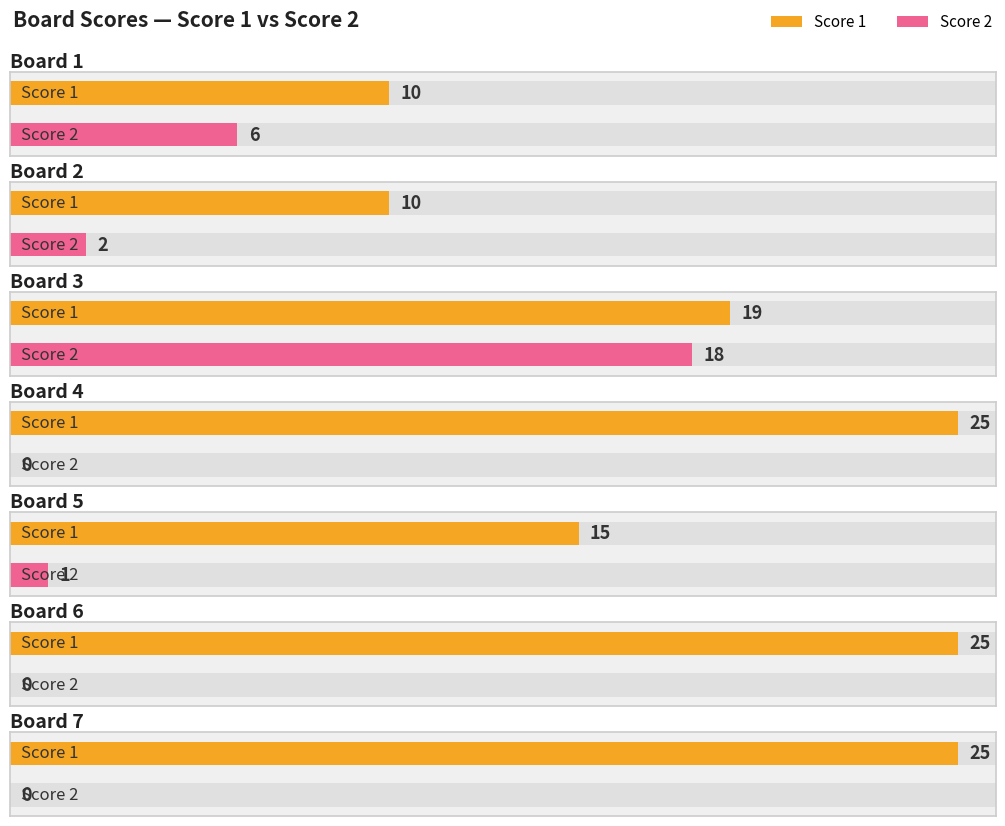

What is the value of the Score 1 bar at the 2nd from the left?

10